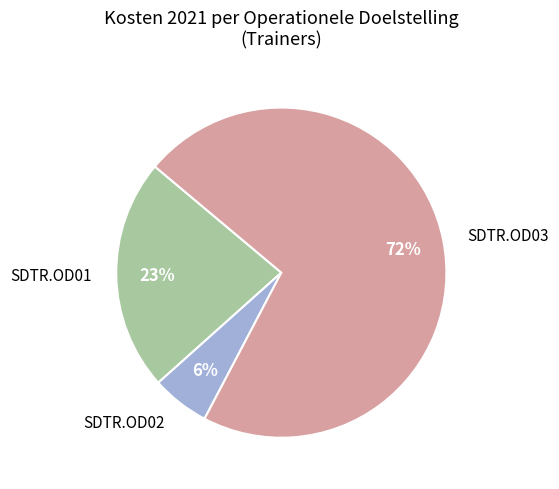

True or false: SDTR.OD01 accounts for 30% of the total.

False